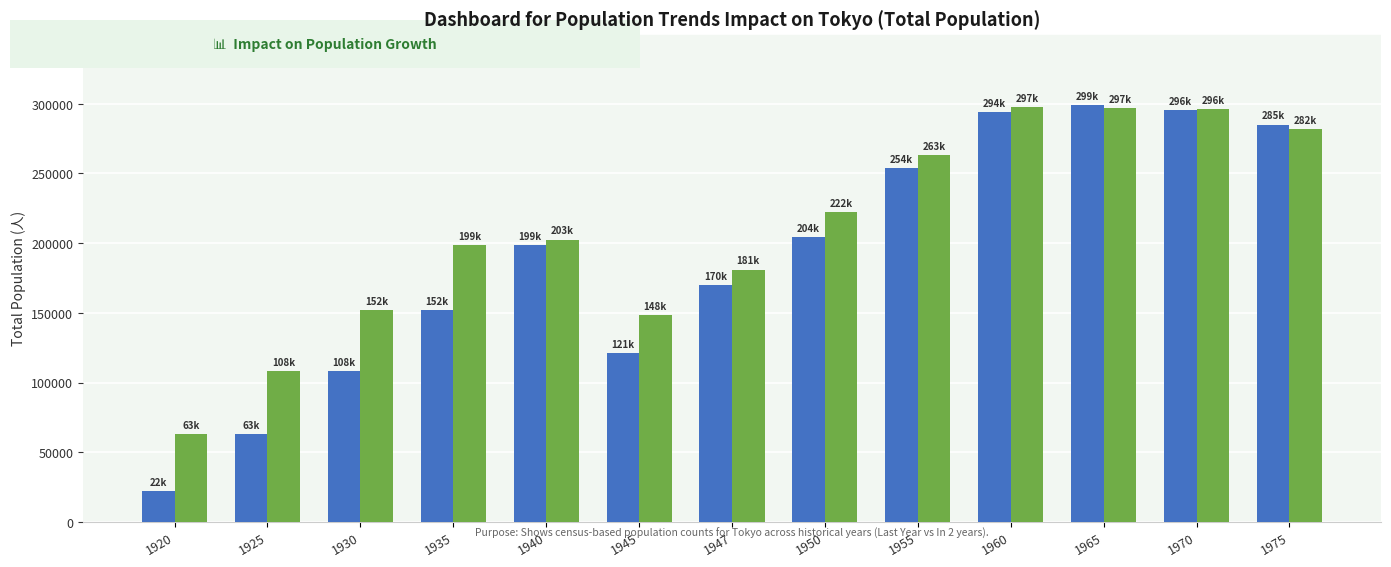

What is the difference between the Last Year values at 1945 and 1955?

132608